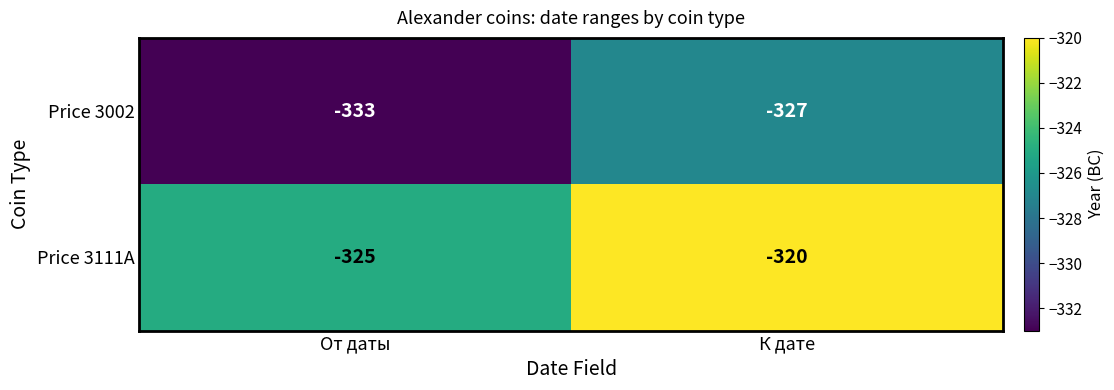

Which category has the lowest value across all series?

От даты